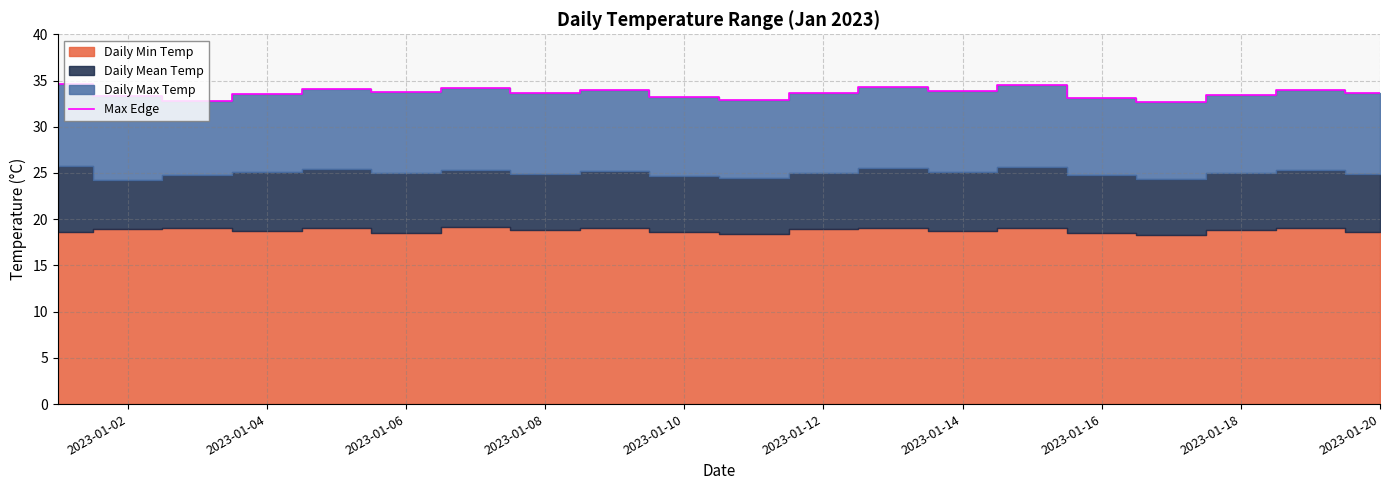

What is the minimum value for Max Edge?

32.7